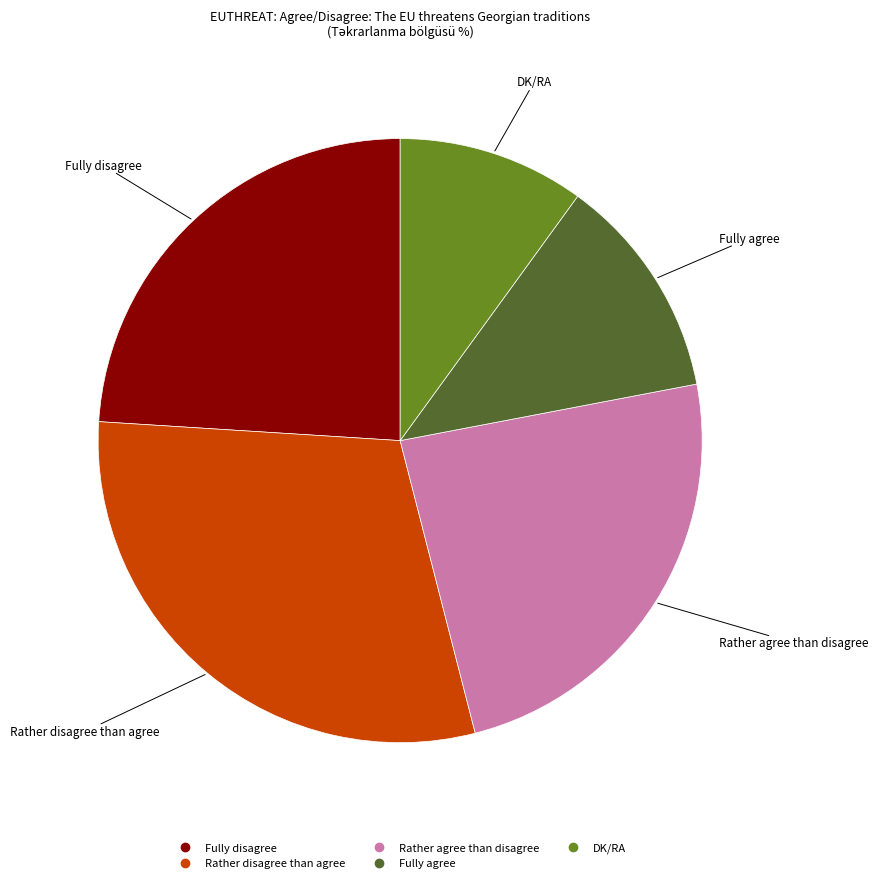

Is there any slice that represents more than half of the pie?

No